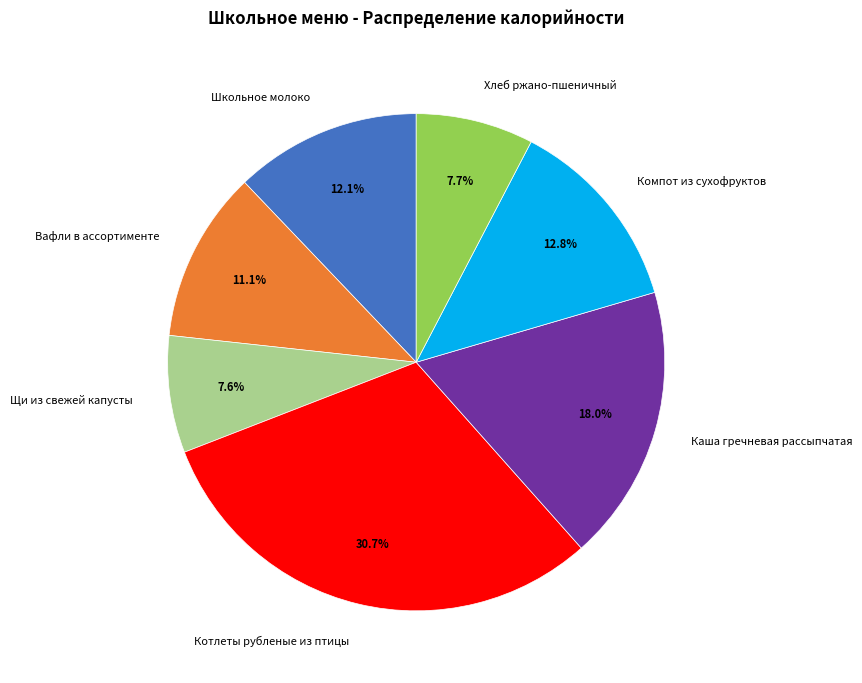

To the nearest percent, what percentage of the pie is Хлеб ржано-пшеничный?

8%